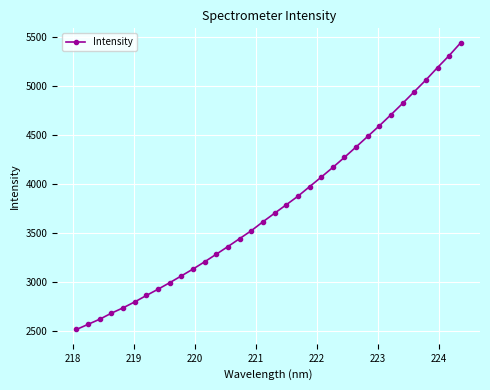

What is the difference between the maximum and minimum values?

2927.0